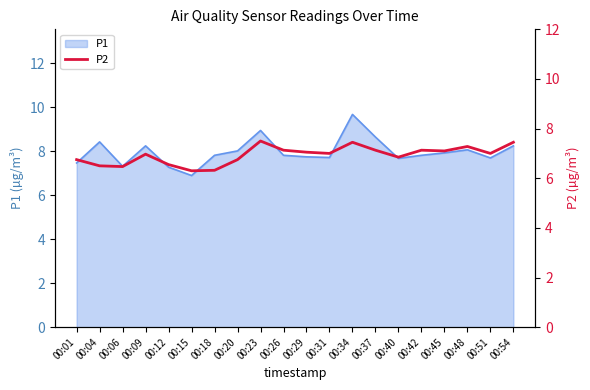

Which category has the highest value in the P1 series?

00:34